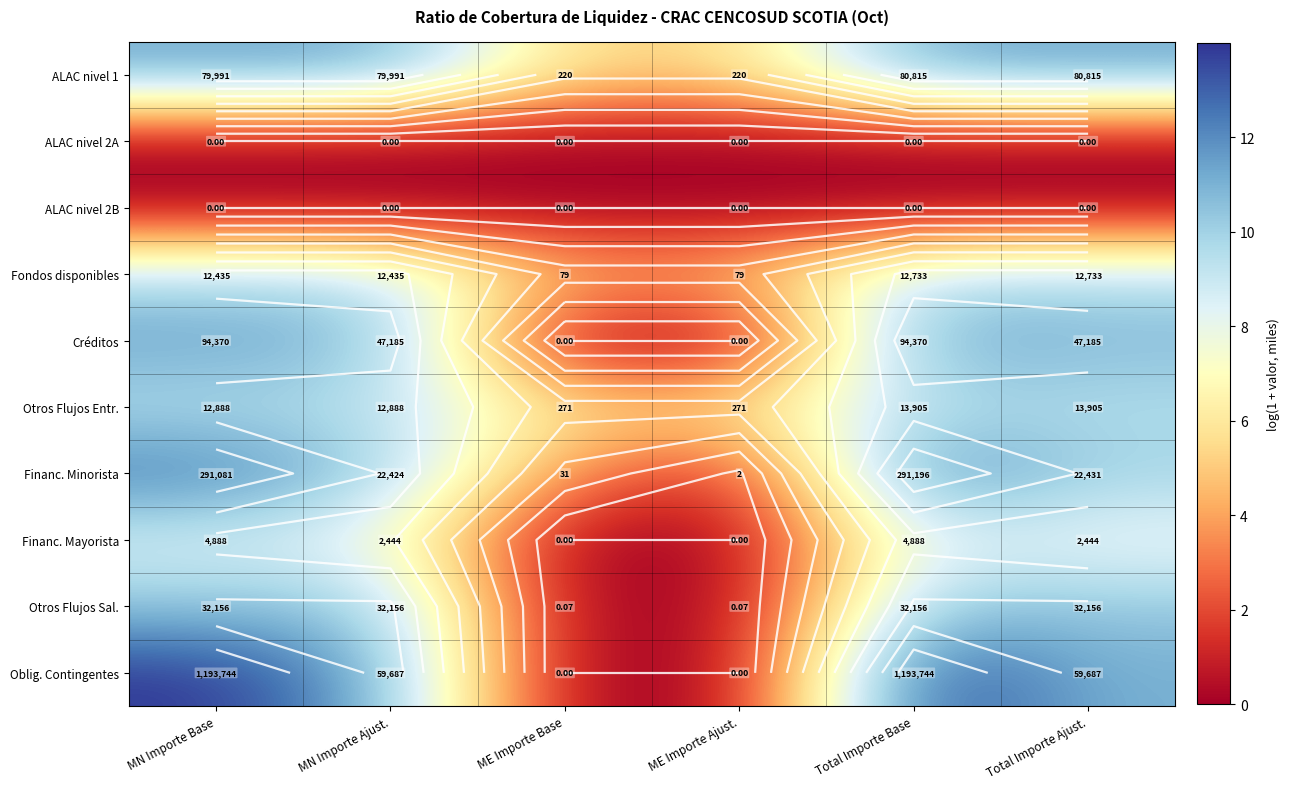

At which label does Financ. Mayorista first exceed 7?

MN Importe Base